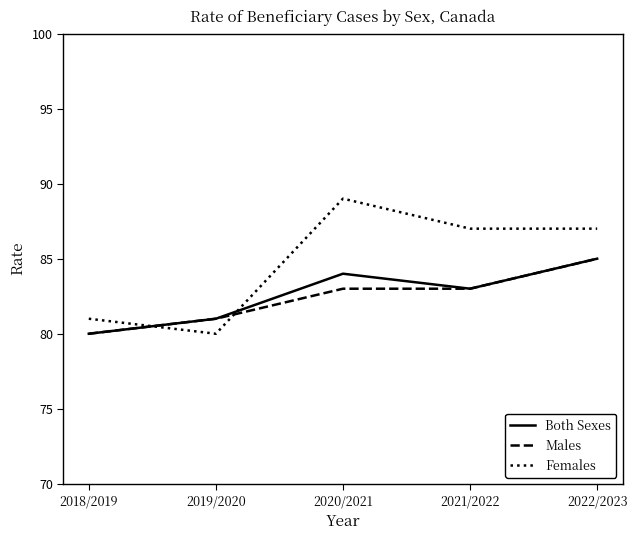

What are all the series names shown in the legend?

Both Sexes, Males, Females